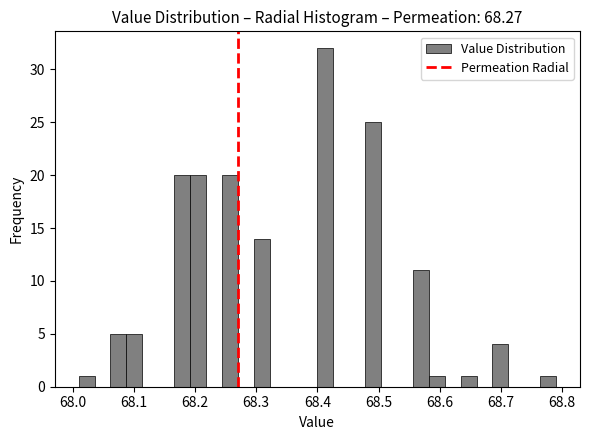

Around what value on the x-axis is the tallest bar? Give the approximate position of its centre, as read against the axis.

68.41